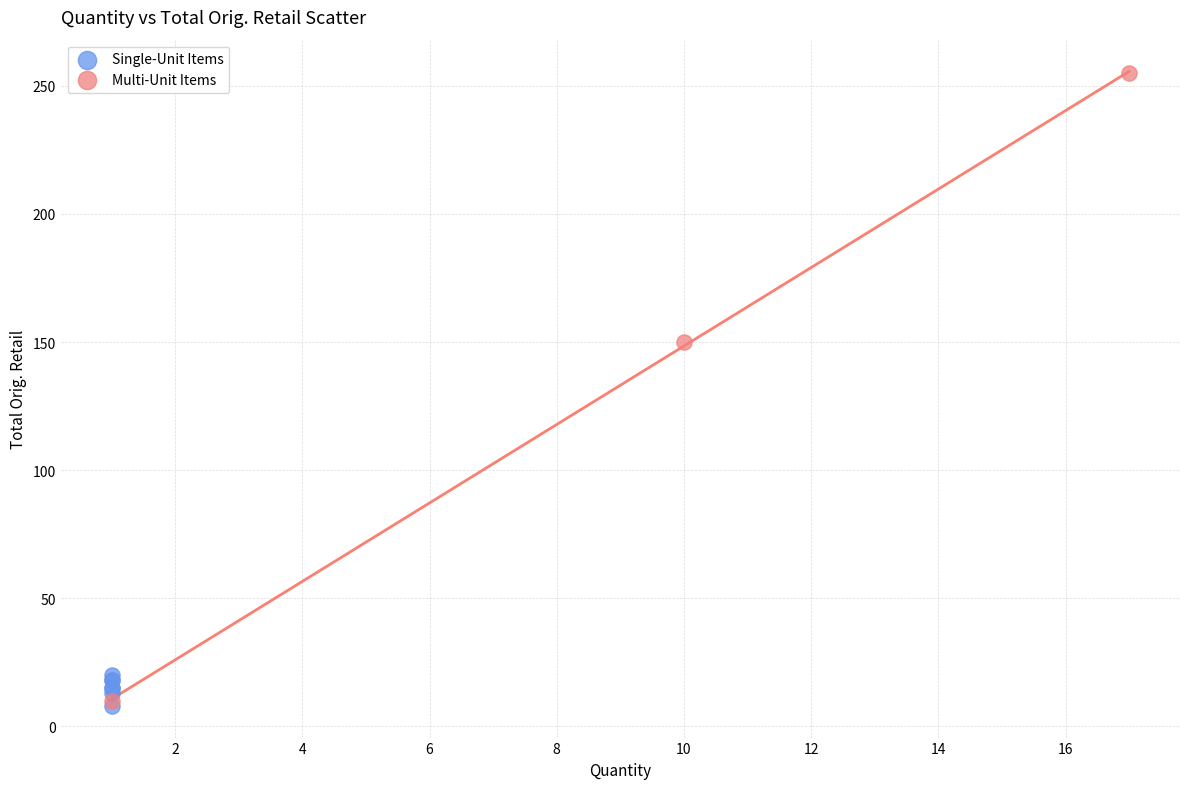

Which series has the largest Y range (max minus min)?

Multi-Unit Items